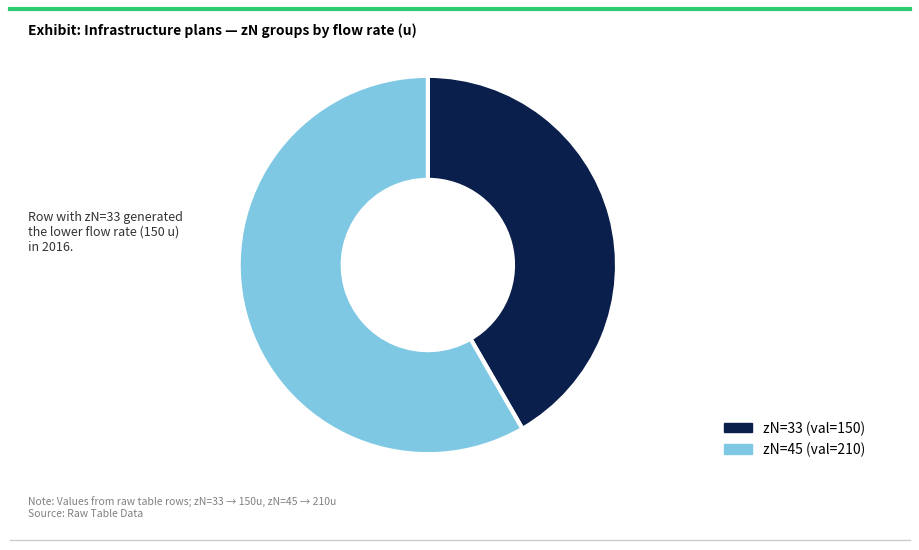

Does any single category account for the majority?

Yes